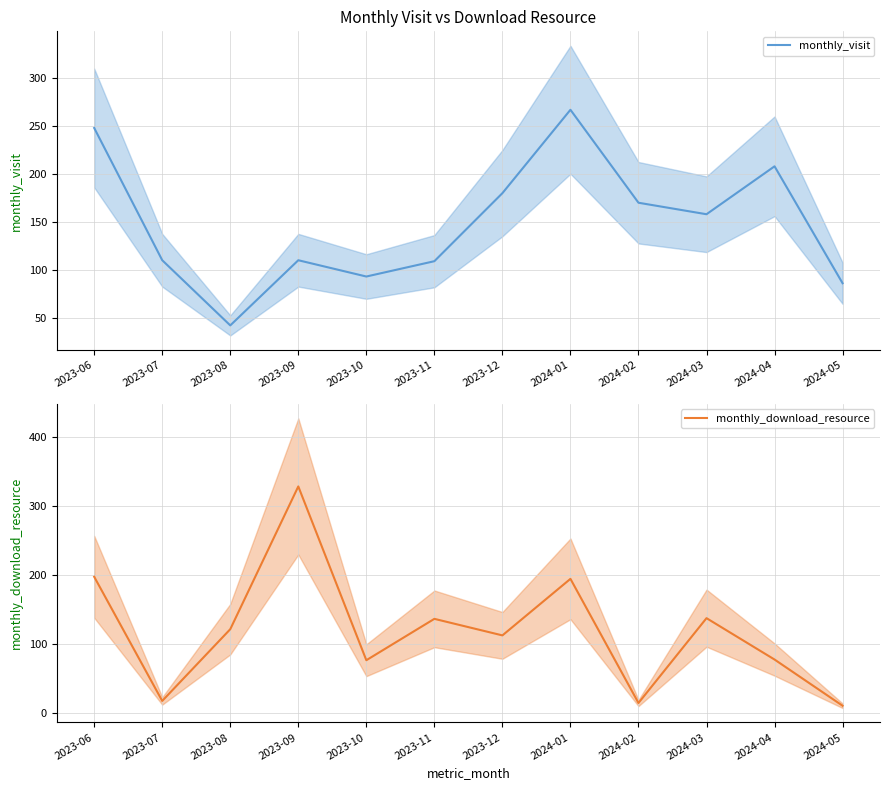

Count the number of data series in this chart.

2